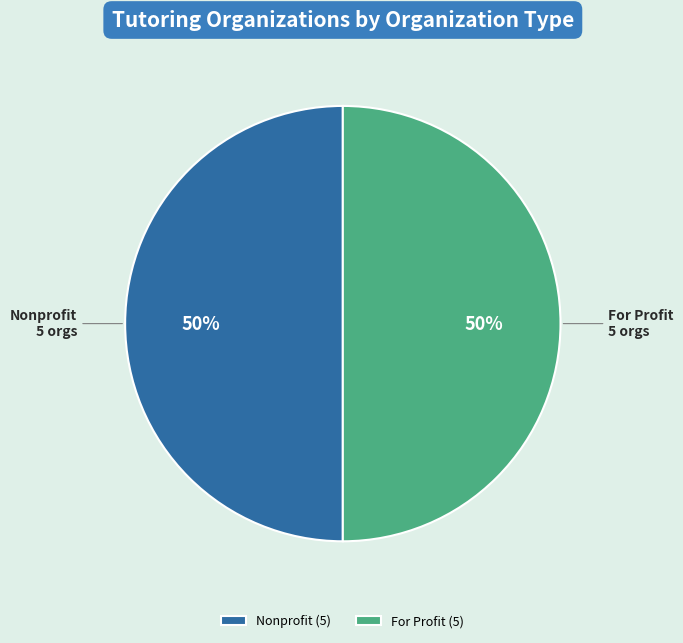

What is the ratio of the value at For Profit to the value at Nonprofit?

1.0